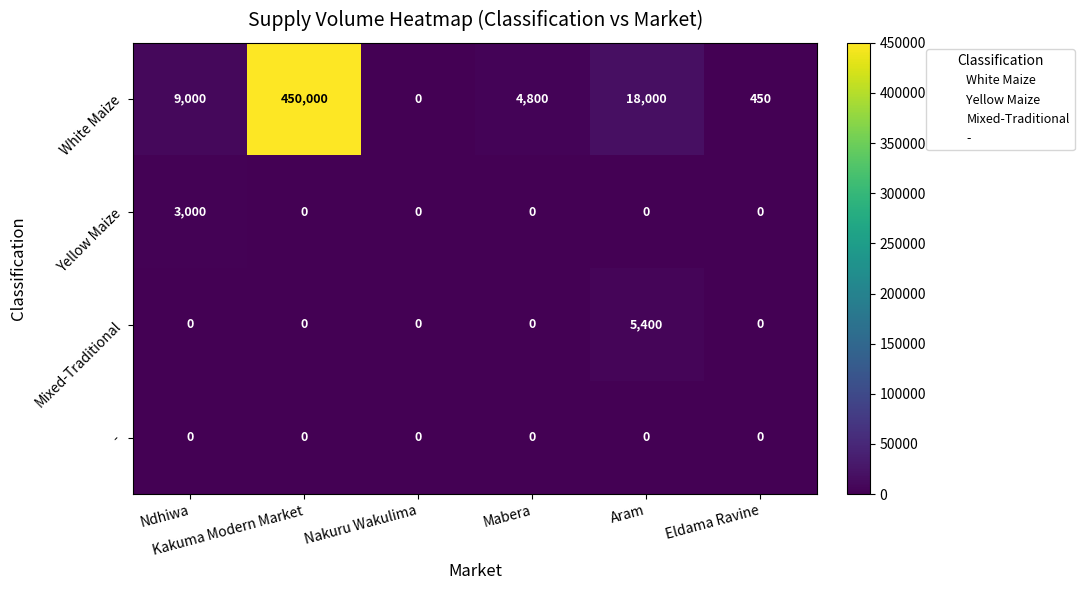

How many series are shown in this chart?

4